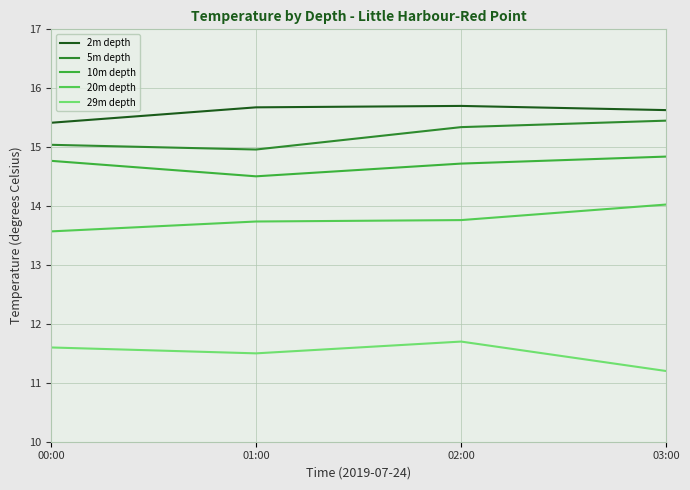

What is the sum of all 5m depth values?

60.8